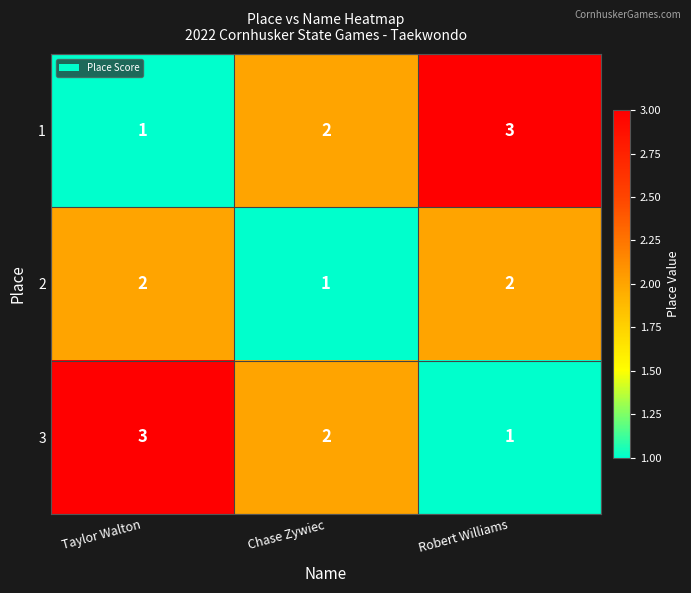

Read the 1 value at Robert Williams.

3